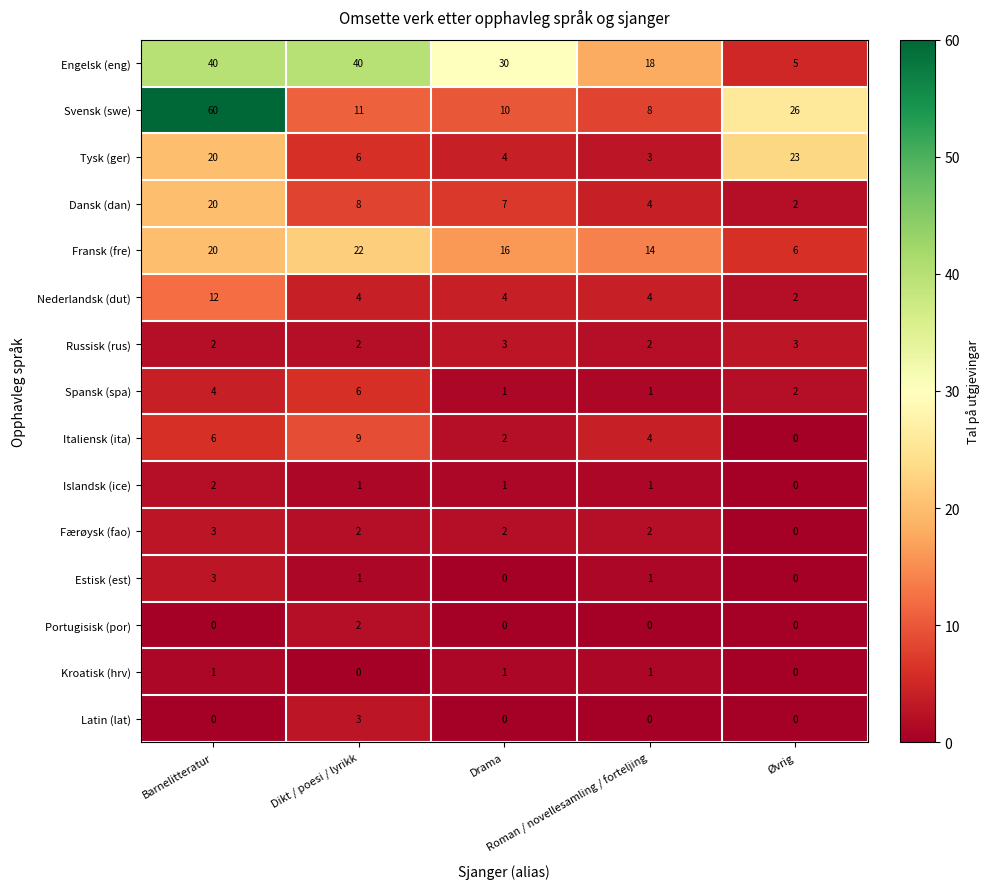

At how many categories does at least one series exceed 23?

4